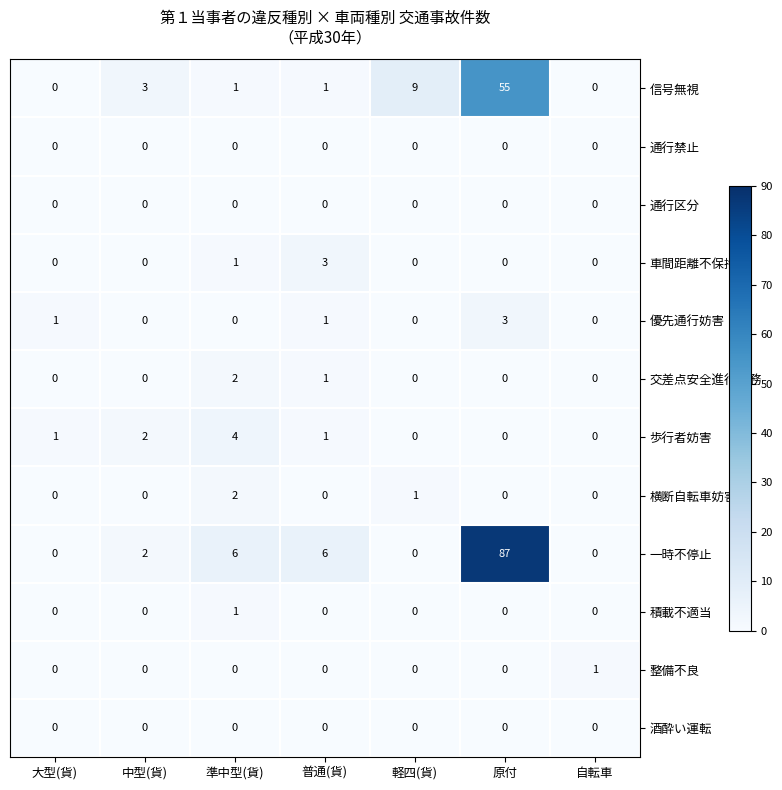

Between 軽四(貨) and 自転車, which series saw the biggest shift?

信号無視